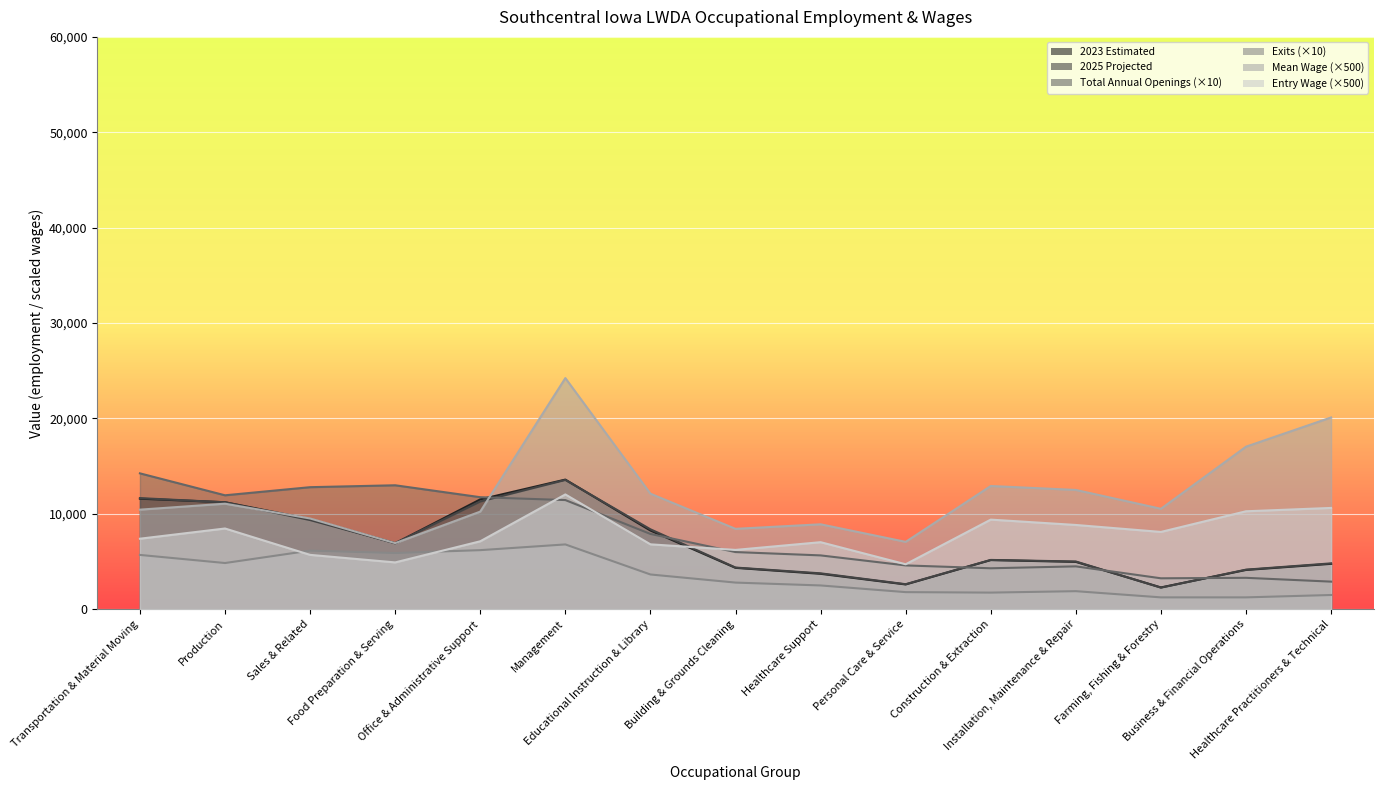

Rank the series by their maximum value, from lowest to highest.

Exits, Entry Wage, 2025 Projected, 2023 Estimated, Total Annual Openings, Mean Wage